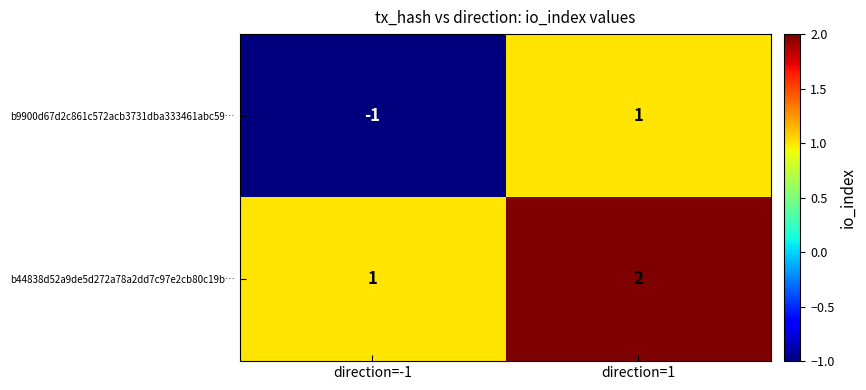

Which series has the largest total across all categories?

b44838d52a9de5d272a78a2dd7c97e2cb80c19b…